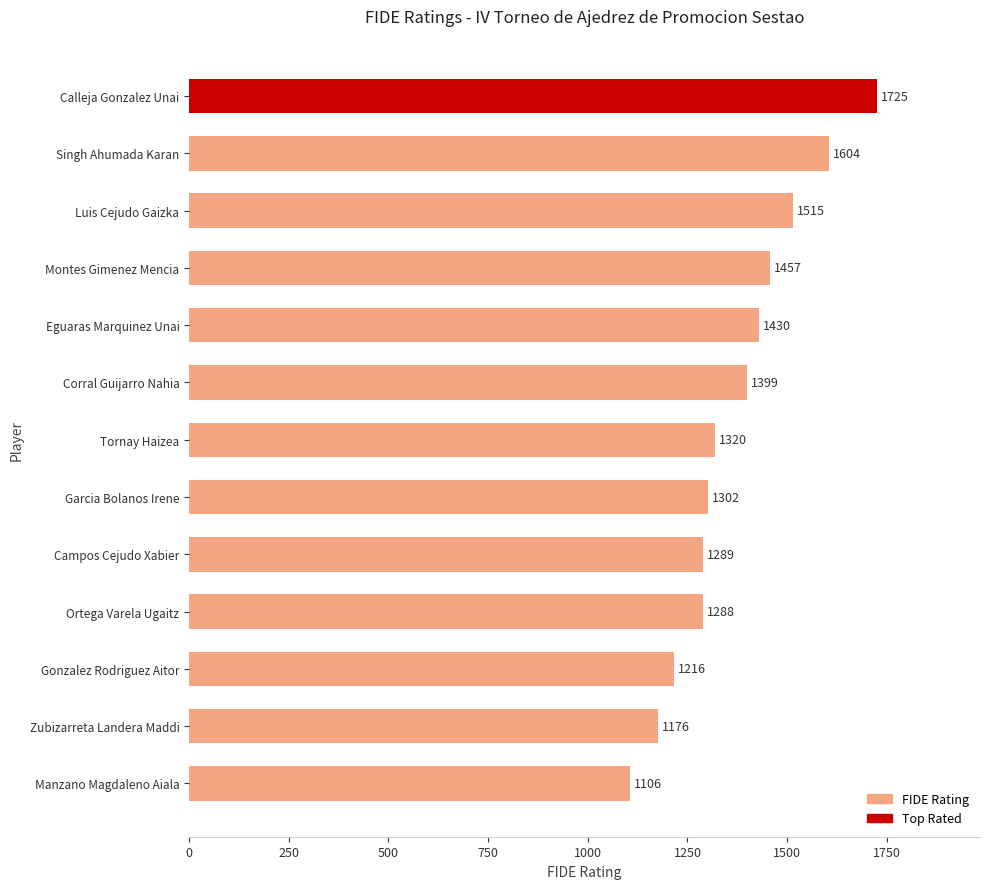

True or false: the data shows 546 at Tornay Haizea.

False